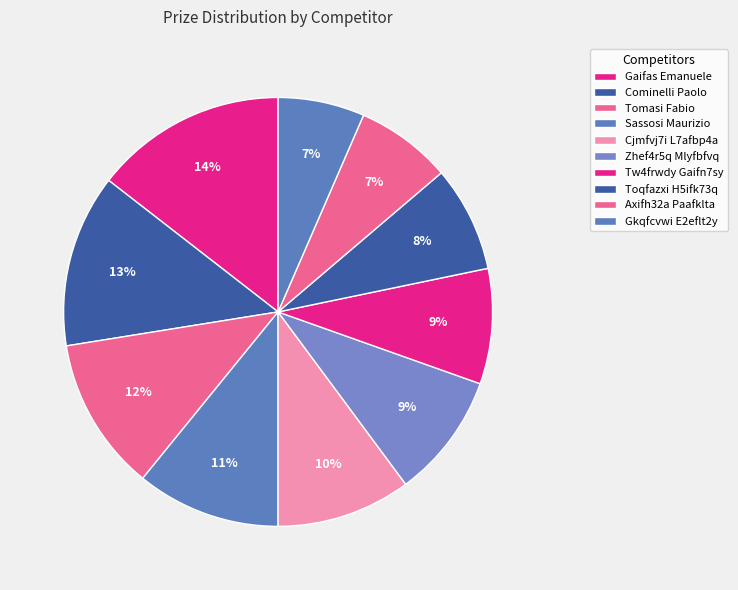

Is it true that Sassosi Maurizio is 17% of the pie?

False